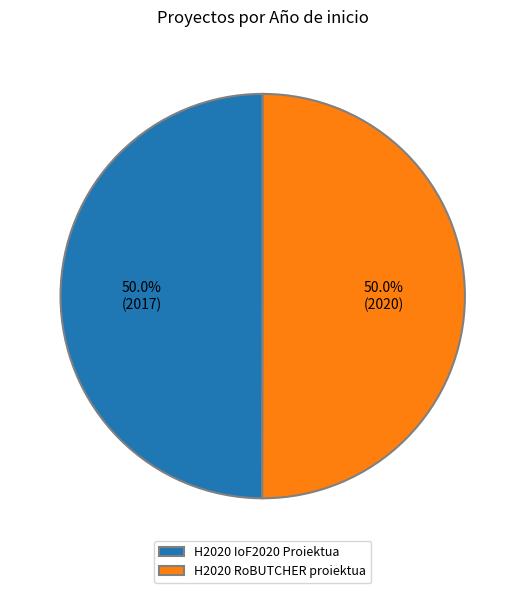

Approximately how many times larger is the value at H2020 IoF2020 Proiektua compared to H2020 RoBUTCHER proiektua?

1.0